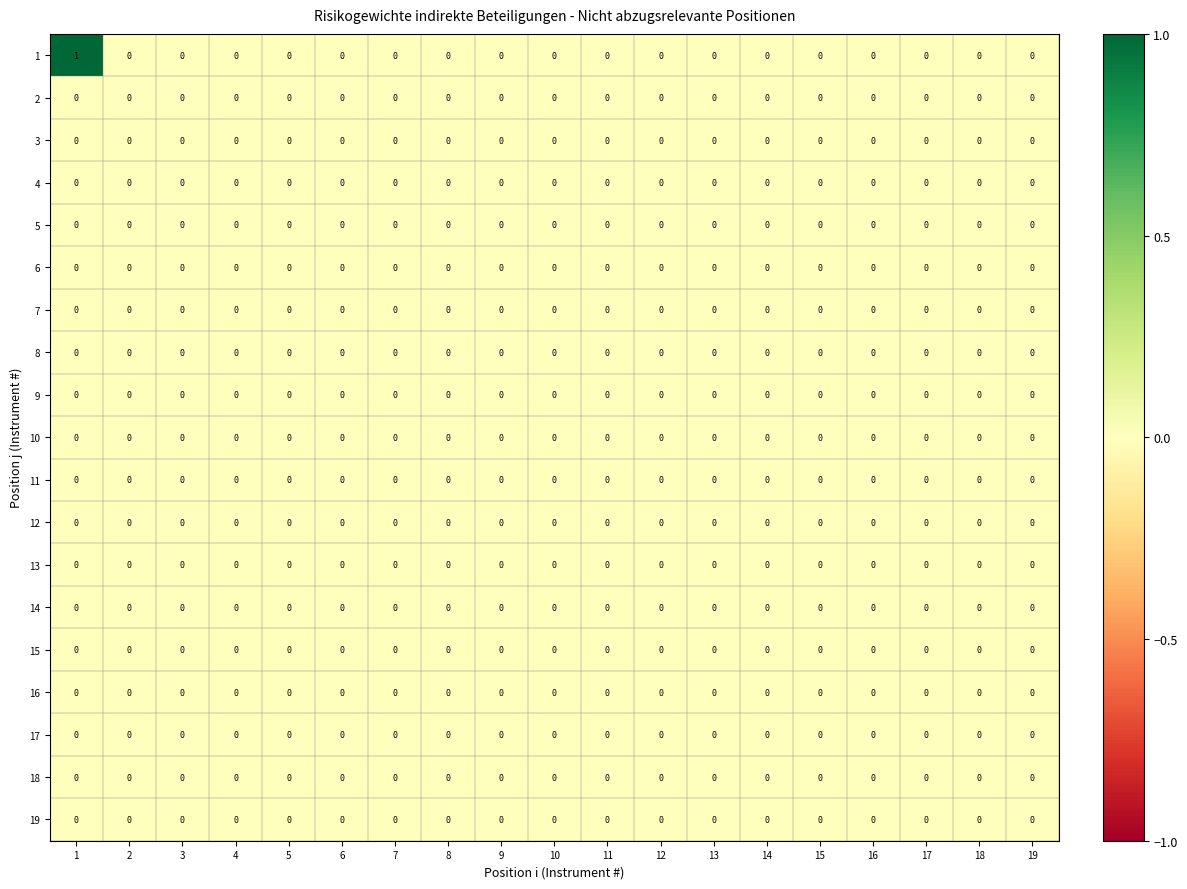

The 11 series shows 0 at 13. True or false?

True